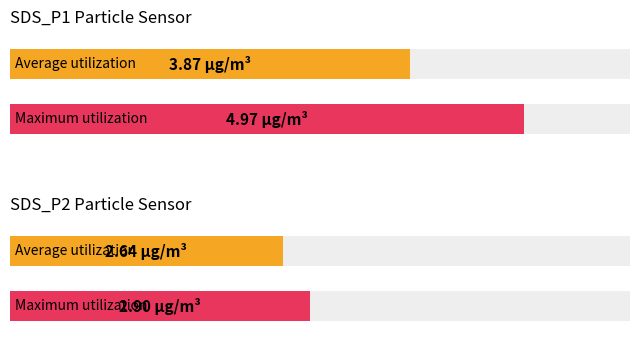

What are all the series names shown in the legend?

SDS_P1, SDS_P2